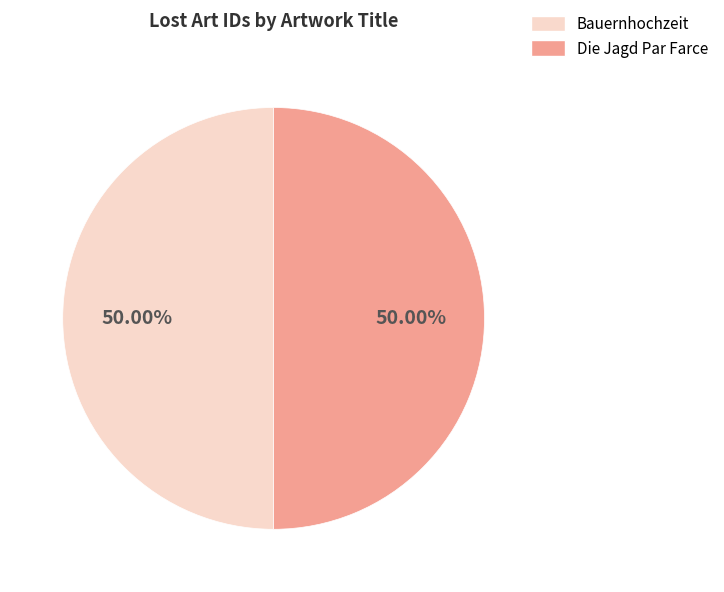

The Die Jagd Par Farce slice represents 55% of the pie. True or false?

False